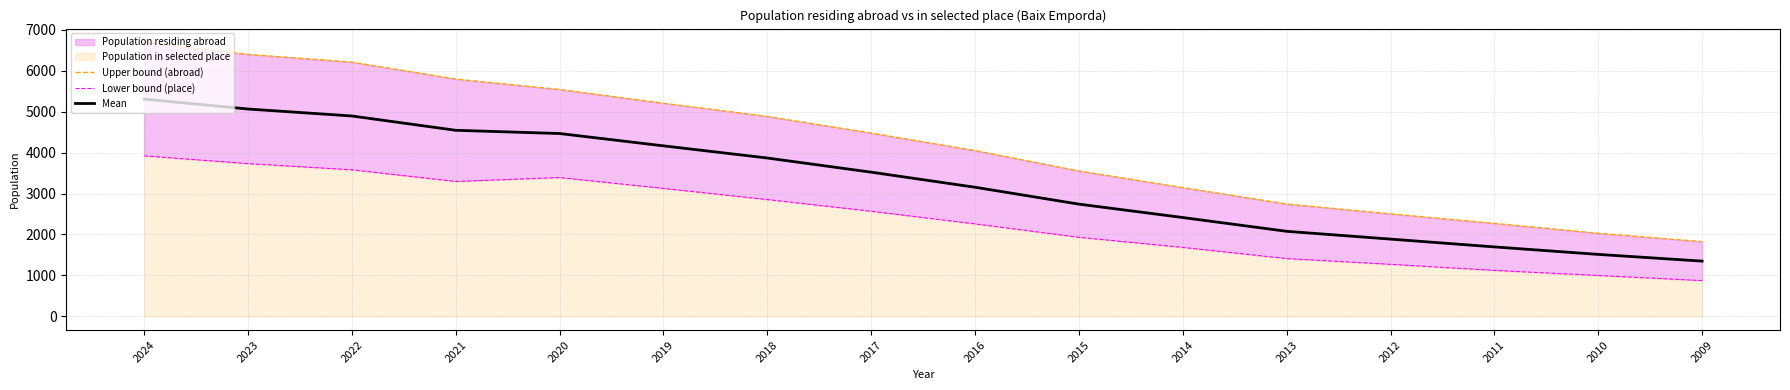

What is the value of the Lower bound (place) point at the 9th from the left?

2258.0